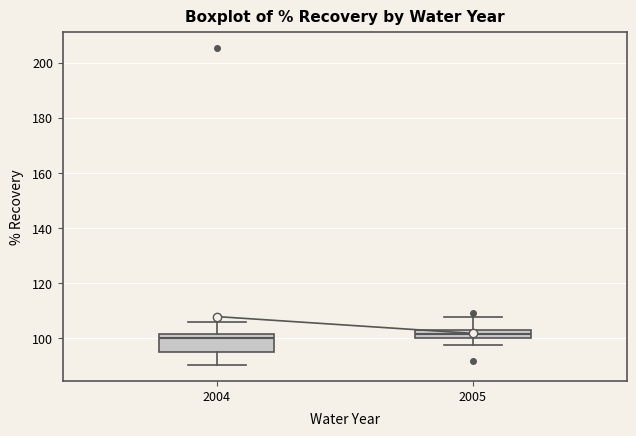

Comparing the boxes themselves (not the whiskers), which one is the tallest?

2004